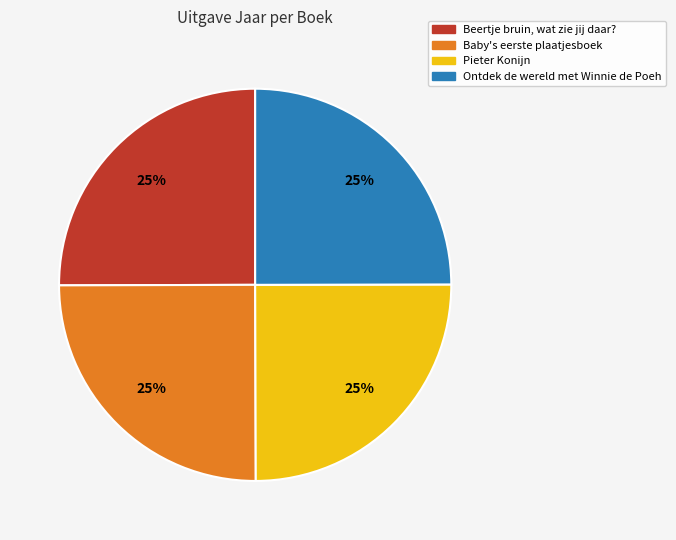

To the nearest percent, what is the average slice percentage?

25%